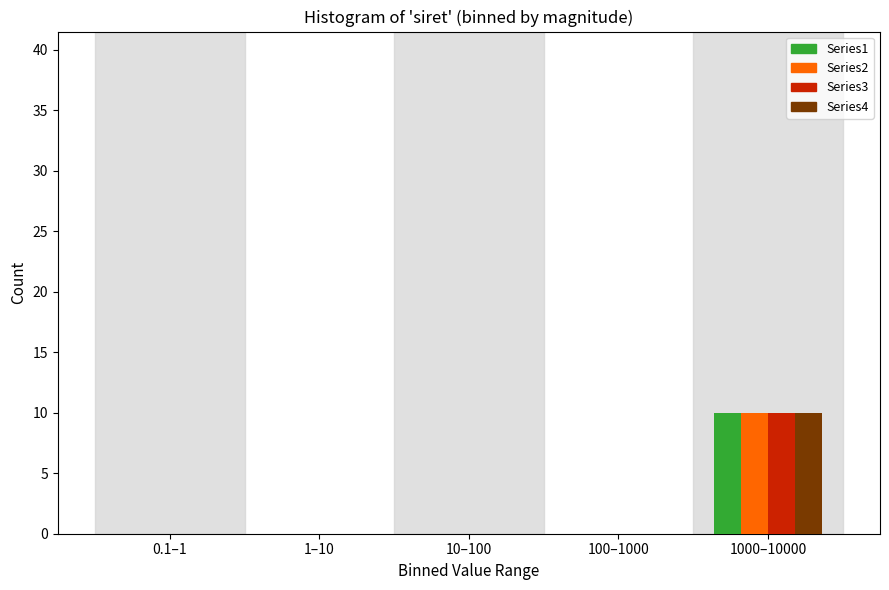

Reading right to left, transcribe all the data shown in this chart.

Series1: 1000–10000=10	100–1000=0	10–100=0	1–10=0	0.1–1=0
Series2: 1000–10000=10	100–1000=0	10–100=0	1–10=0	0.1–1=0
Series3: 1000–10000=10	100–1000=0	10–100=0	1–10=0	0.1–1=0
Series4: 1000–10000=10	100–1000=0	10–100=0	1–10=0	0.1–1=0